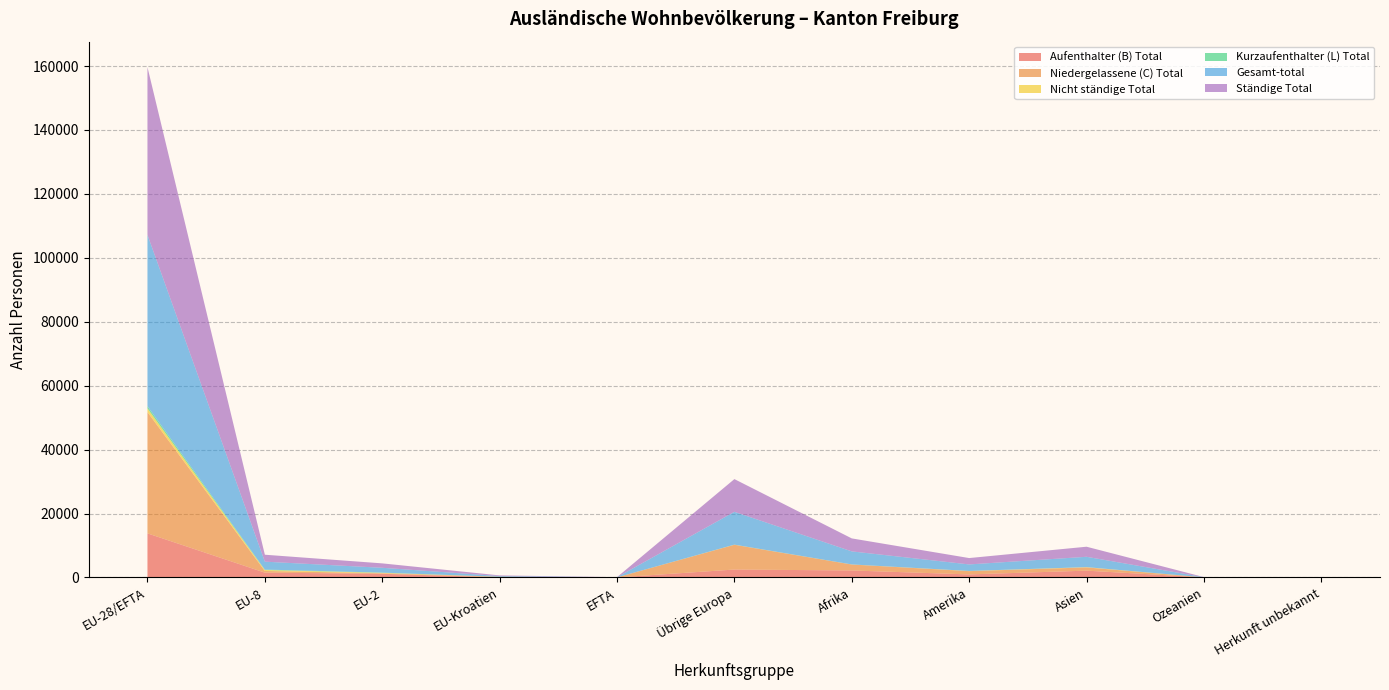

Reading left to right, list all the values displayed in this chart.

Aufenthalter (B) Total: 13790	1507	1147	55	6	2482	2190	951	2132	18	12
Niedergelassene (C) Total: 37940	523	169	150	24	7739	1860	1028	1009	17	17
Nicht ständige Total: 1136	300	134	3	3	35	19	49	84	5	0
Kurzaufenthalter (L) Total: 724	142	64	8	0	13	10	12	9	0	0
Gesamt-total: 53590	2472	1514	216	33	10269	4079	2040	3234	40	29
Ständige Total: 52454	2172	1380	213	30	10234	4060	1991	3150	35	29